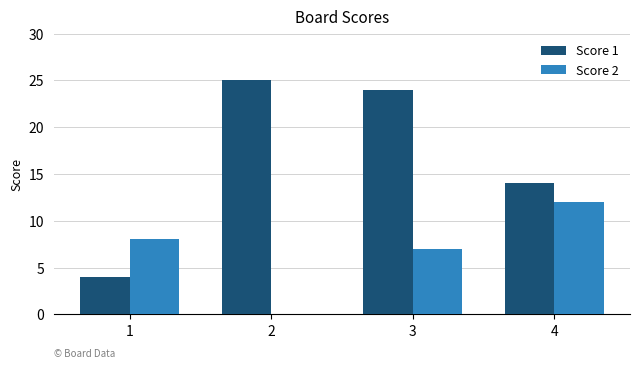

True or false: Score 1 has a value of 14 at 4.

True